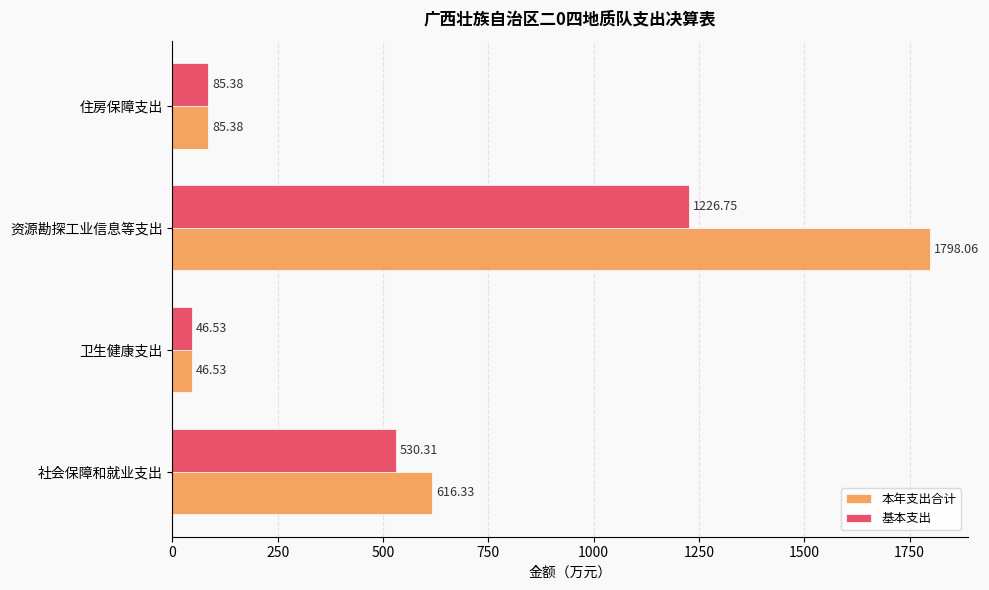

What is the smallest value displayed?

46.5